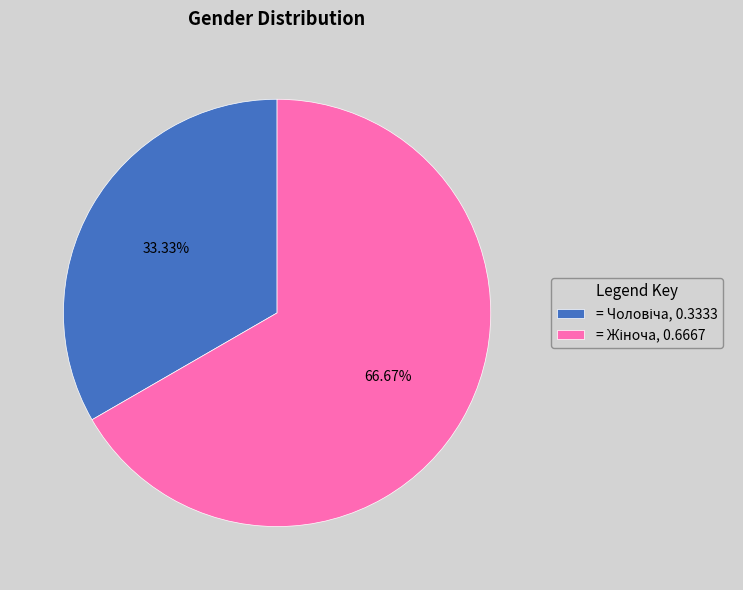

Is there any slice that represents more than half of the pie?

Yes